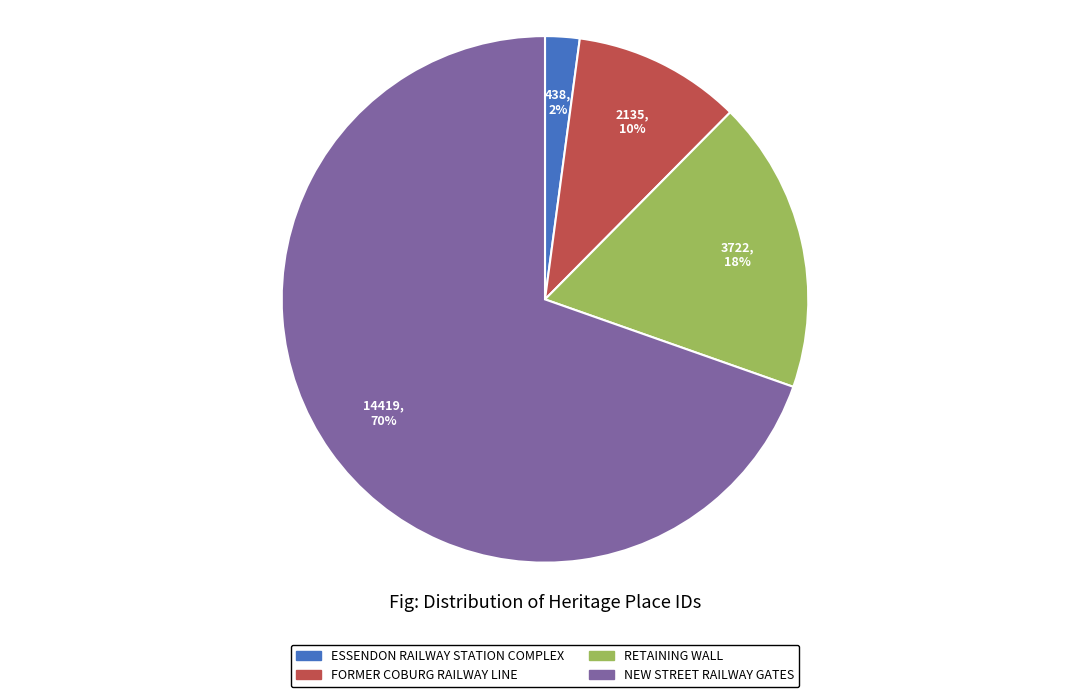

Which has a higher value, RETAINING WALL or FORMER COBURG RAILWAY LINE?

RETAINING WALL